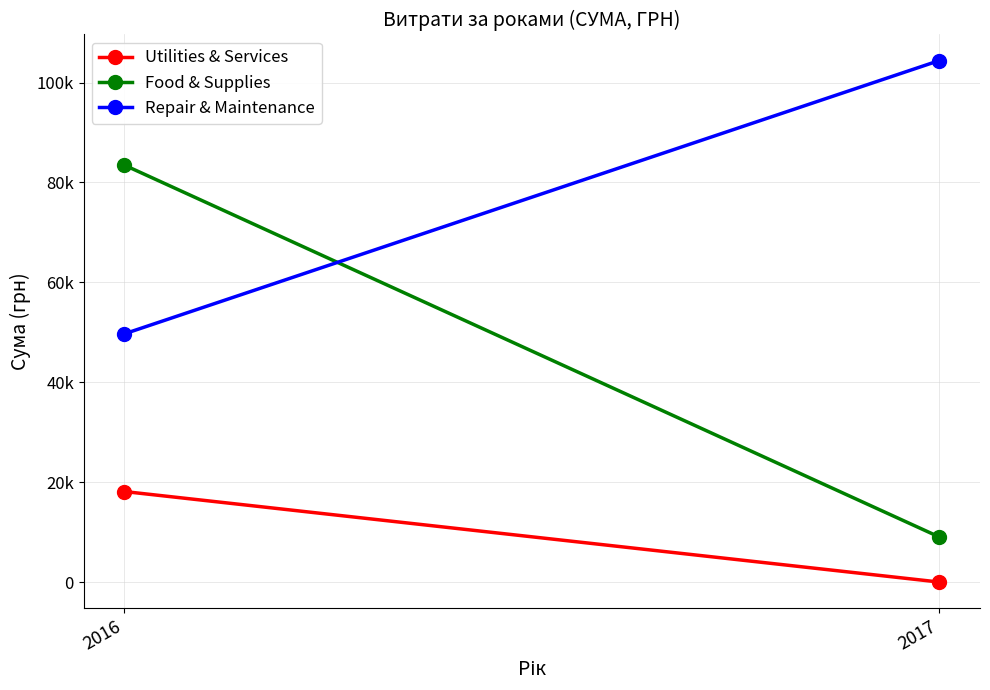

What is the value of the Repair & Maintenance point at the 2nd from the left?

104400.0